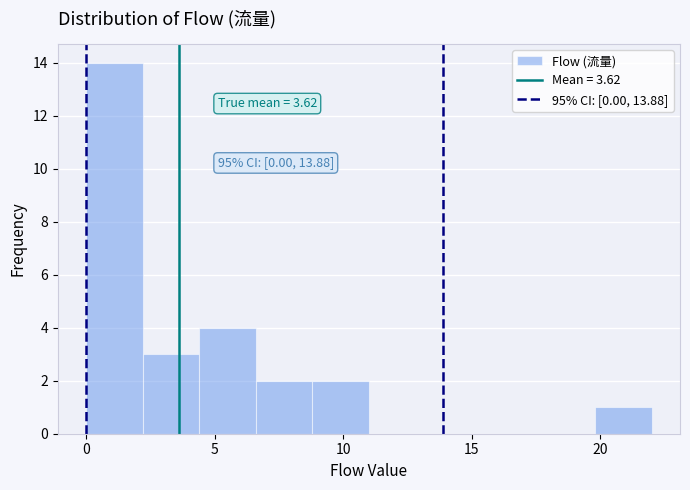

Over which range of the x-axis is the bar tallest?

0.0 to 2.2